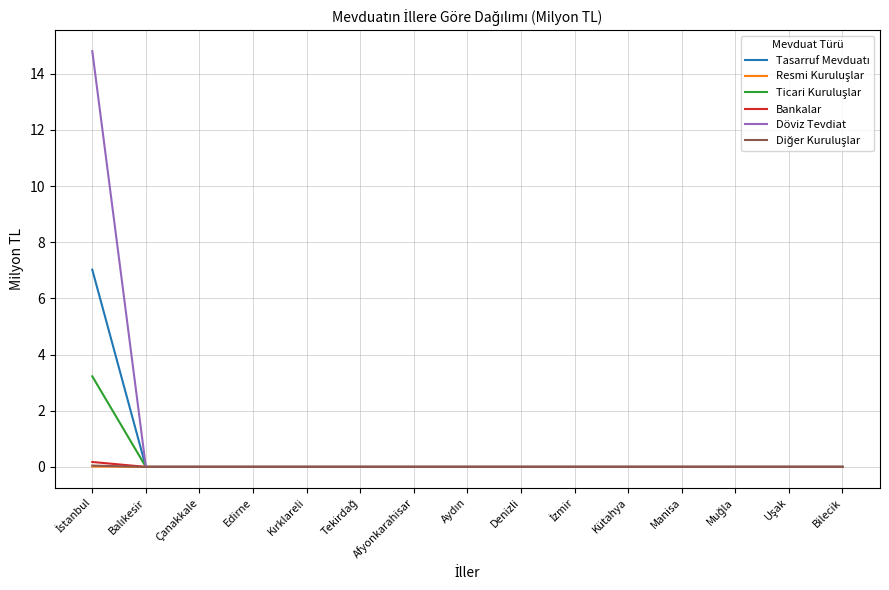

At how many categories does at least one series exceed 9?

1